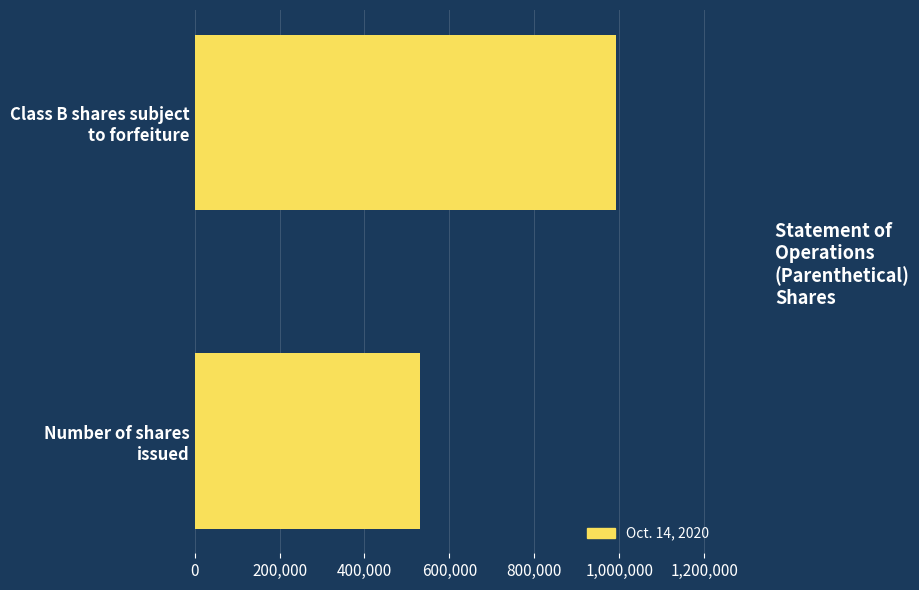

Reading bottom to top, transcribe all the data shown in this chart.

530301	992425